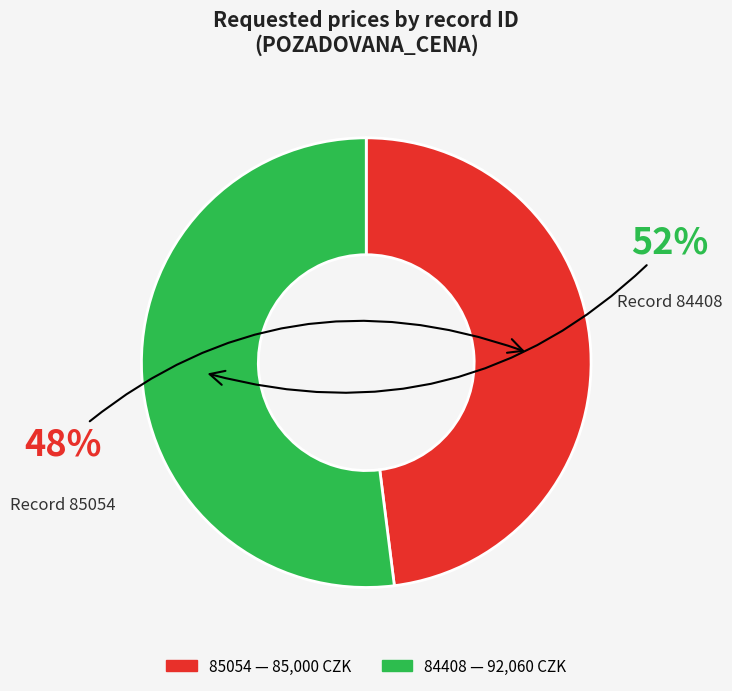

To the nearest percent, what portion does 85054 represent?

48%